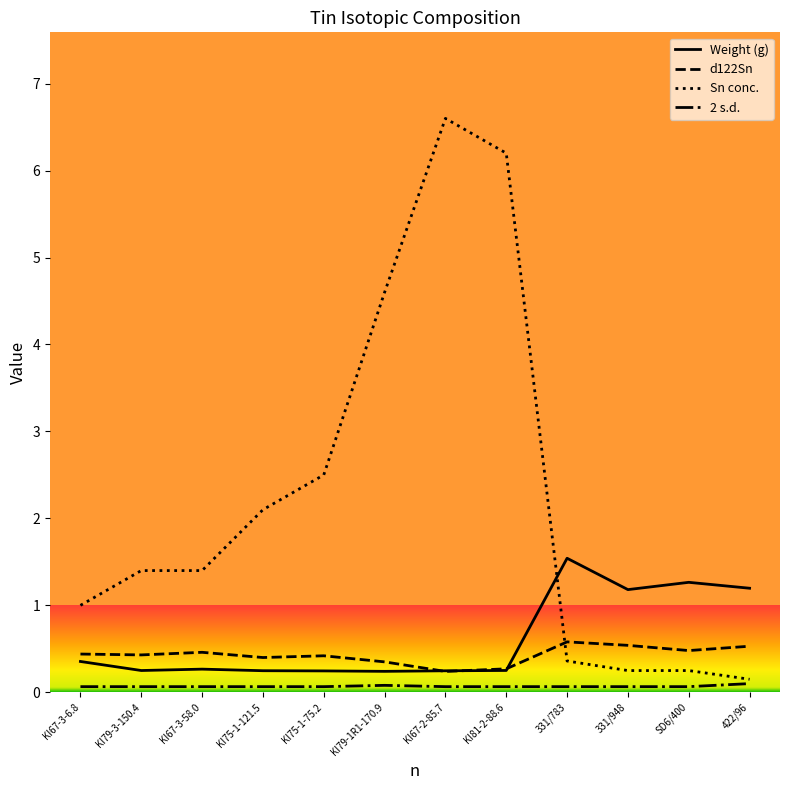

Is the value of Weight (g) at 331/948 greater than the value of d122Sn at 331/783?

Yes